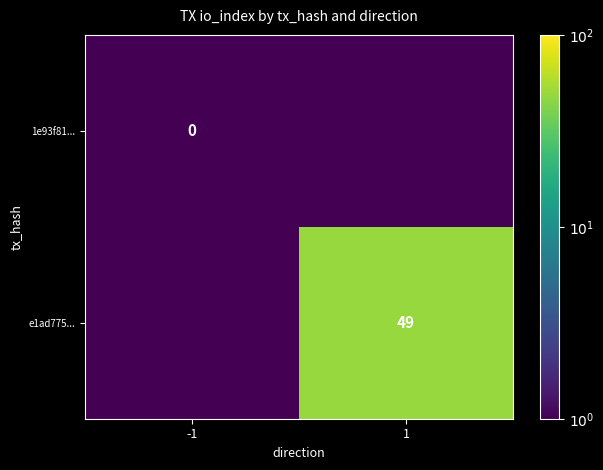

Is it true that e1ad775... equals 49.0 at 1?

True